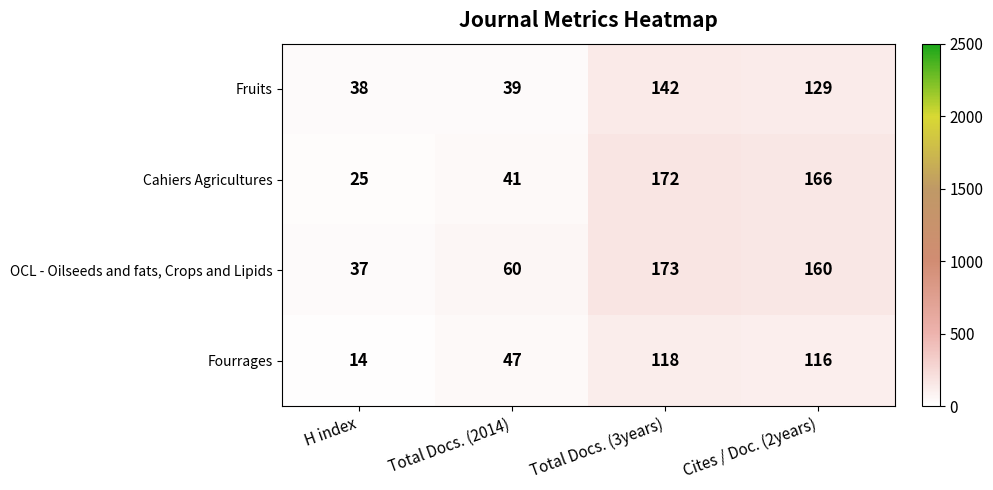

What is the difference between the maximum and second lowest values in the Cahiers Agricultures series?

131